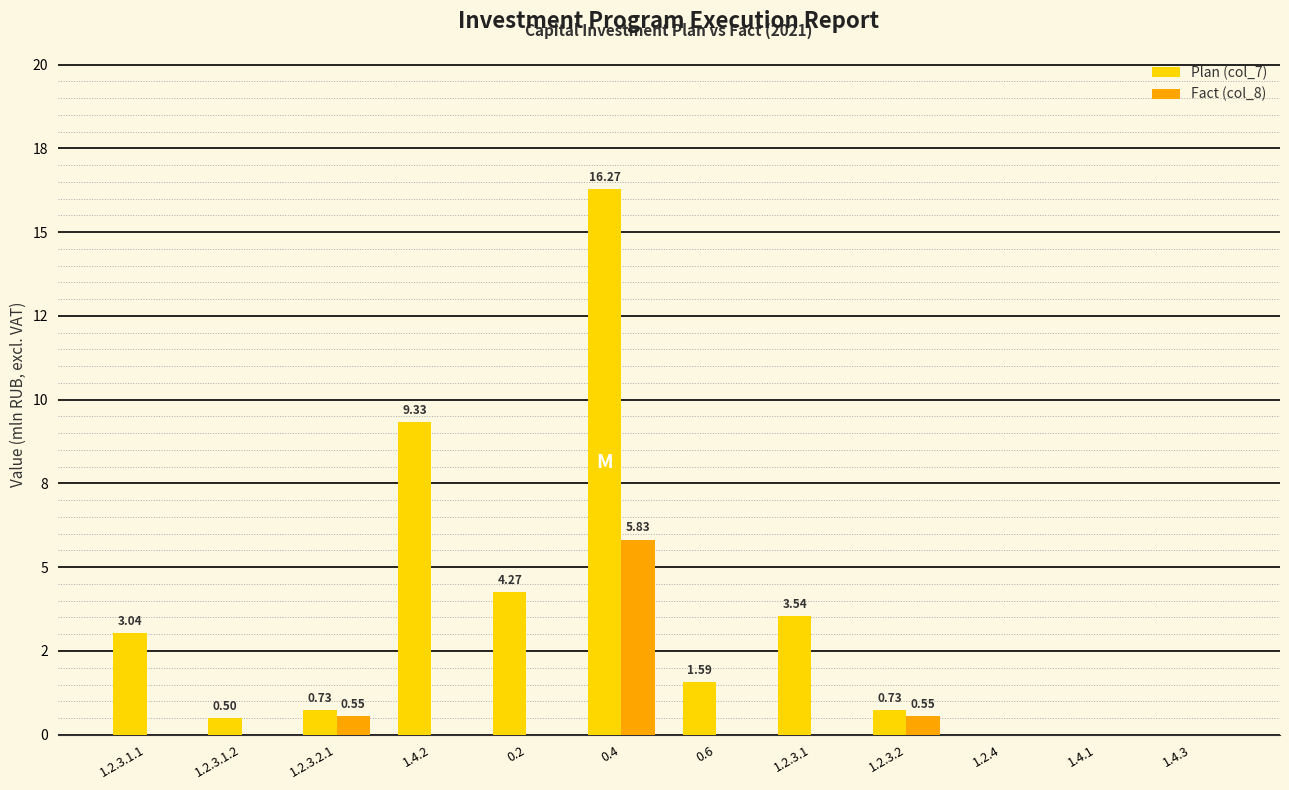

At which category is the sum across all series the highest?

0.4